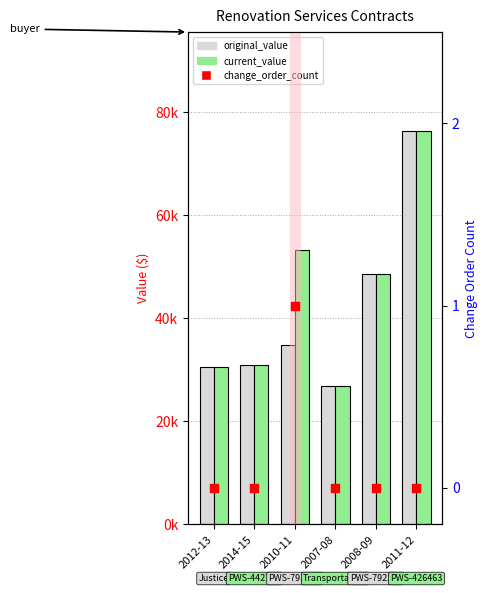

Is the value of original_value at 2008-09 greater than the value of current_value at 2008-09?

No